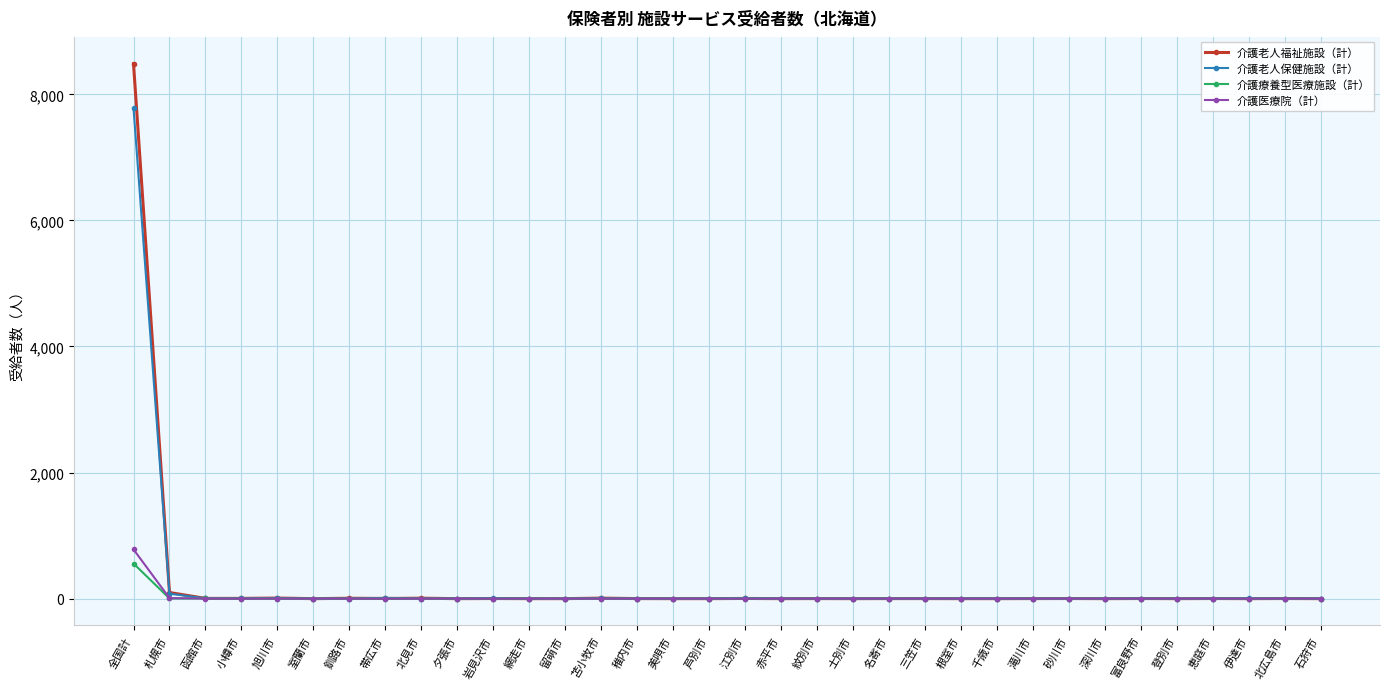

Which category has the highest value across all series?

全国計